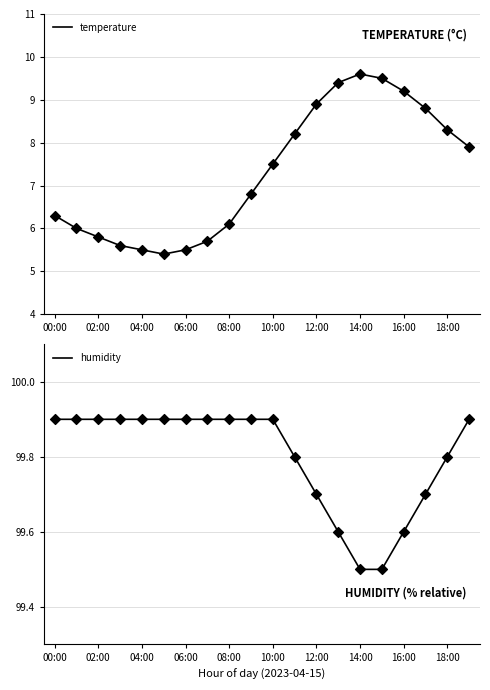

What are all the series names shown in the legend?

temperature, humidity